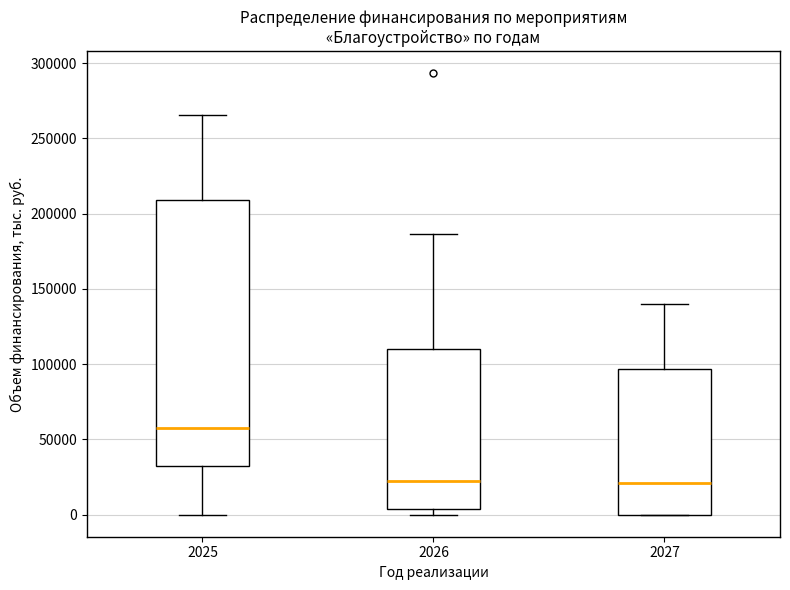

Which box has the highest median line?

2025